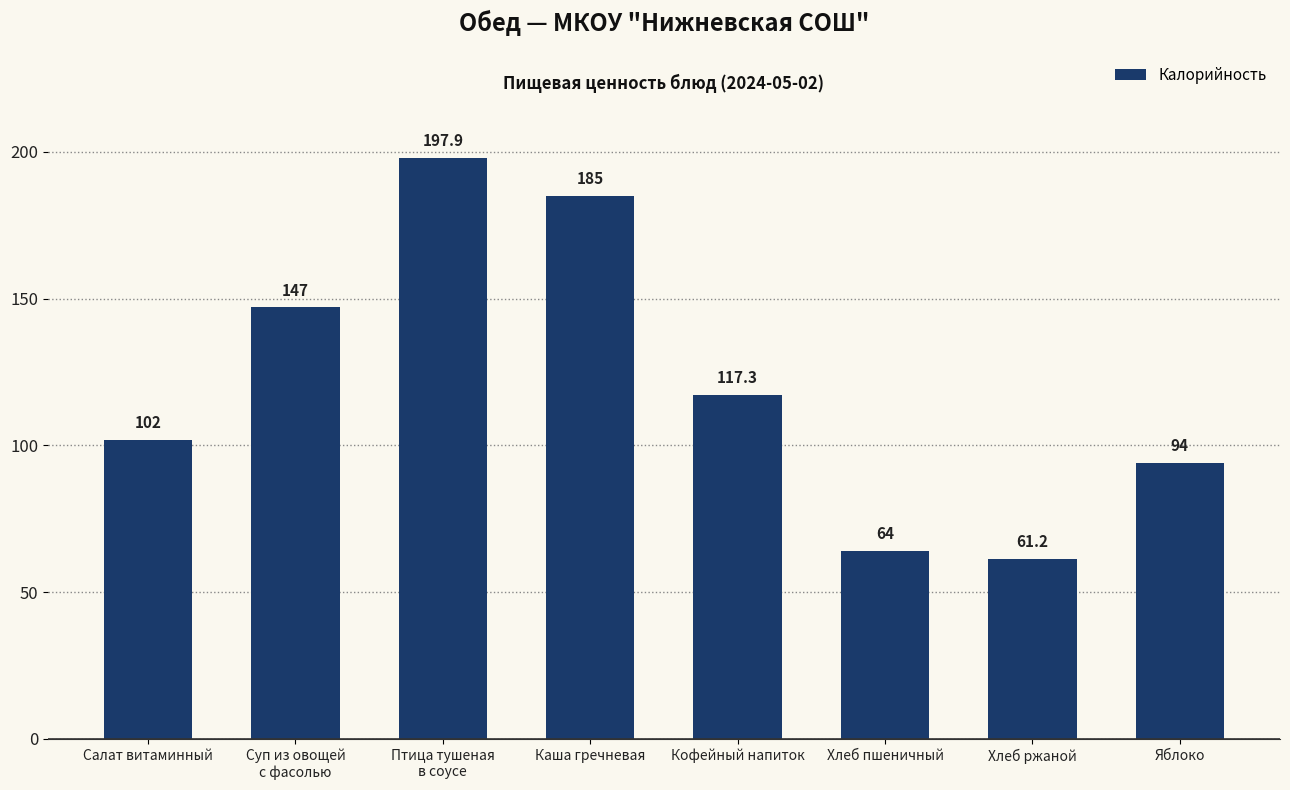

List the labels in order of value, smallest first.

Хлеб ржаной, Хлеб пшеничный, Яблоко, Салат витаминный, Кофейный напиток, Суп из овощей
с фасолью, Каша гречневая, Птица тушеная
в соусе